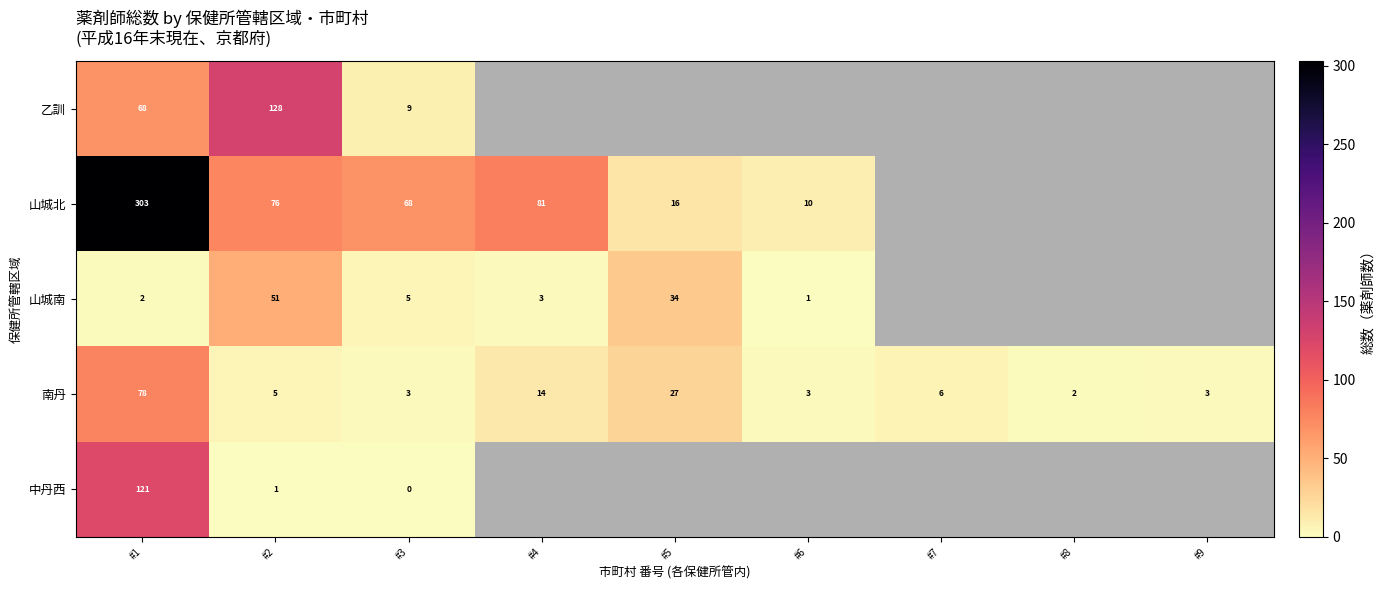

At #2, list the series in order from smallest to largest.

中丹西, 南丹, 山城南, 山城北, 乙訓